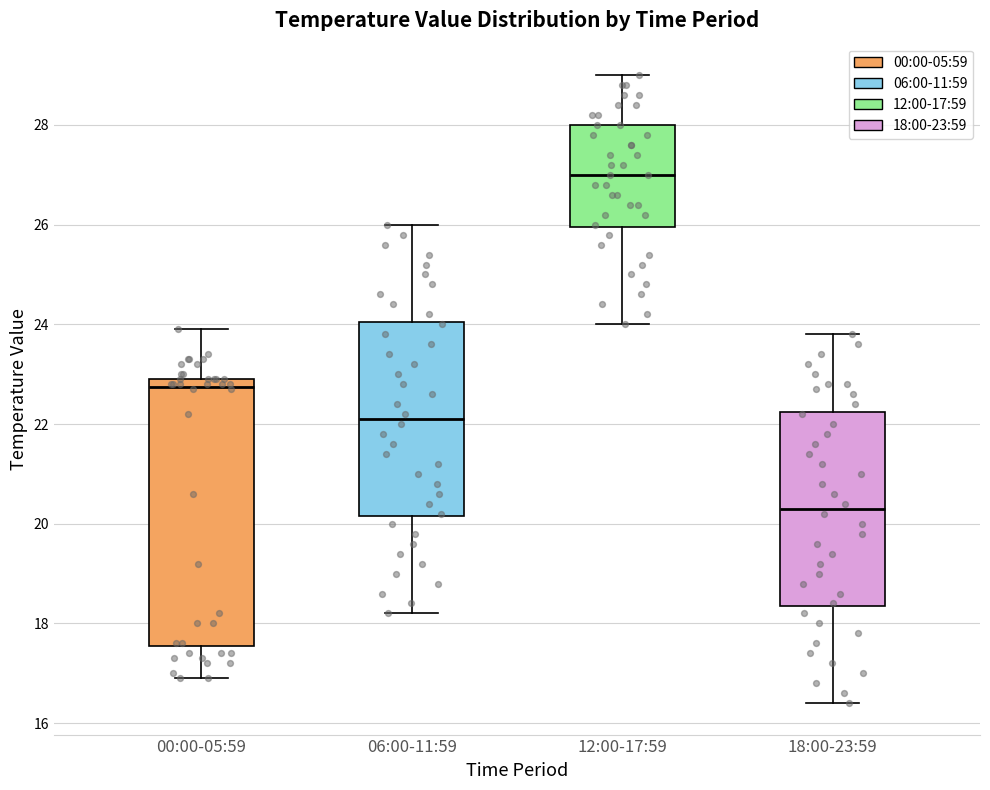

Where is the upper edge of the box for 12:00-17:59 on the y-axis? The values are not printed on the chart, so give them approximately, as read against the axis.

28.0